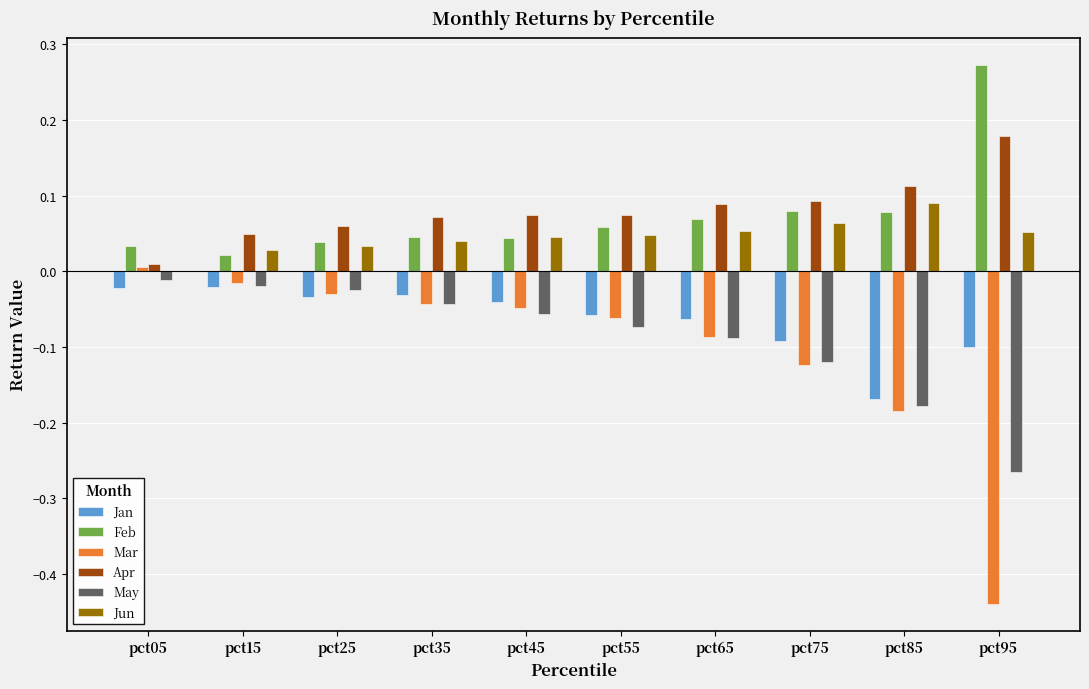

The Mar series shows -0.0 at pct45. True or false?

True